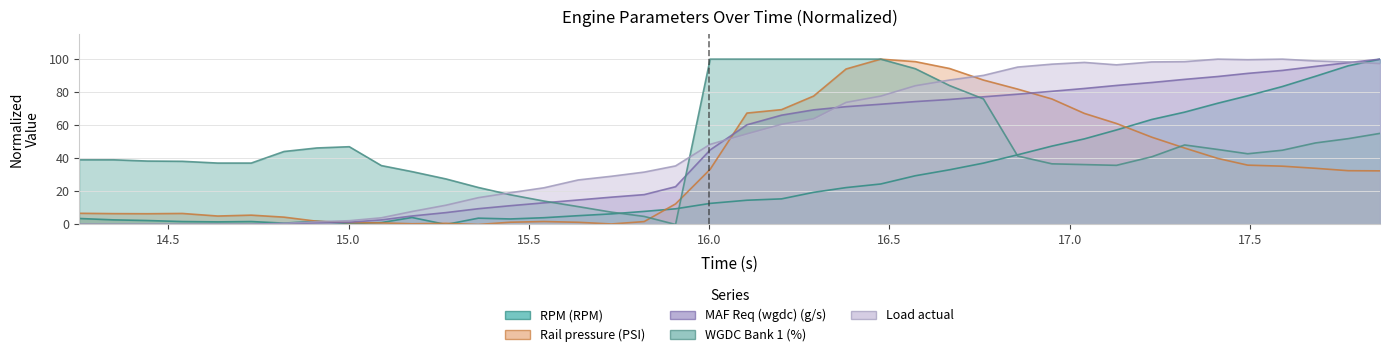

What is the sum of the RPM (RPM) values at 16.761 and 15.36?

40.9